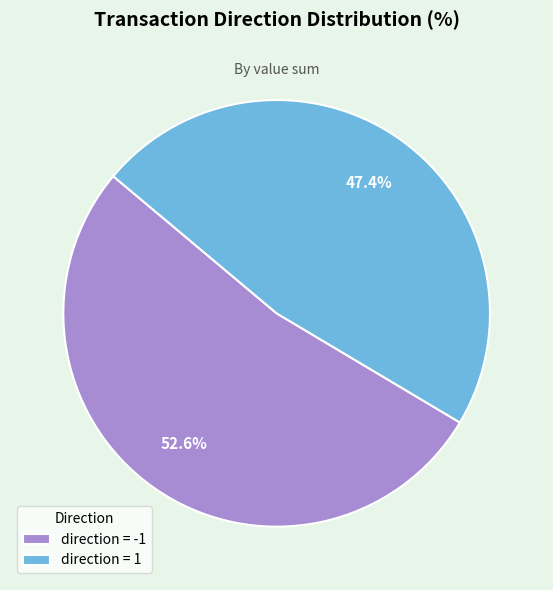

Rank the categories by value from highest to lowest.

direction = -1, direction = 1